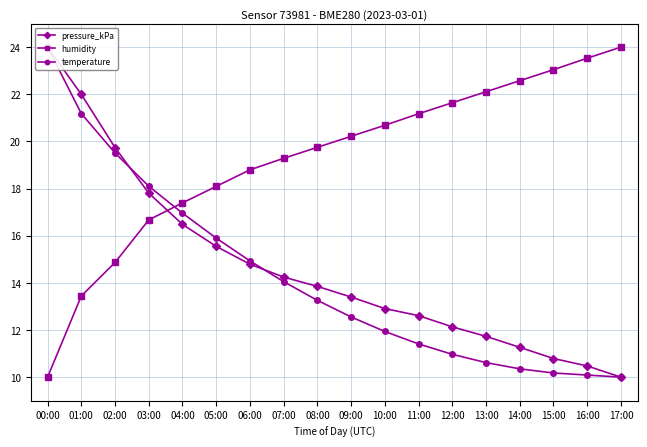

The pressure_kPa series shows 11.7 at 13:00. True or false?

True